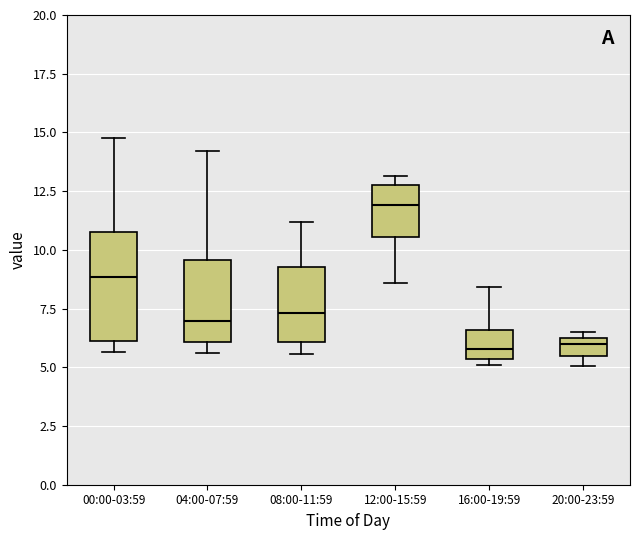

Reading left to right, read every box against the y-axis: the position of its median line, the range the box covers, and the ends of its whiskers. The values are not printed on the chart, so give them approximately, as read against the axis.

00:00-03:59: median 9.0, box 6.0 to 11.0, whiskers 5.5 to 15.0
04:00-07:59: median 7.0, box 6.0 to 9.5, whiskers 5.5 to 14.0
08:00-11:59: median 7.5, box 6.0 to 9.5, whiskers 5.5 to 11.0
12:00-15:59: median 12.0, box 10.5 to 13.0, whiskers 8.5 to 13.0 (just above the box's upper edge)
16:00-19:59: median 6.0, box 5.5 to 6.5, whiskers 5.0 to 8.5
20:00-23:59: median 6.0, box 5.5 to 6.5, whiskers 5.0 to 6.5 (just above the box's upper edge)